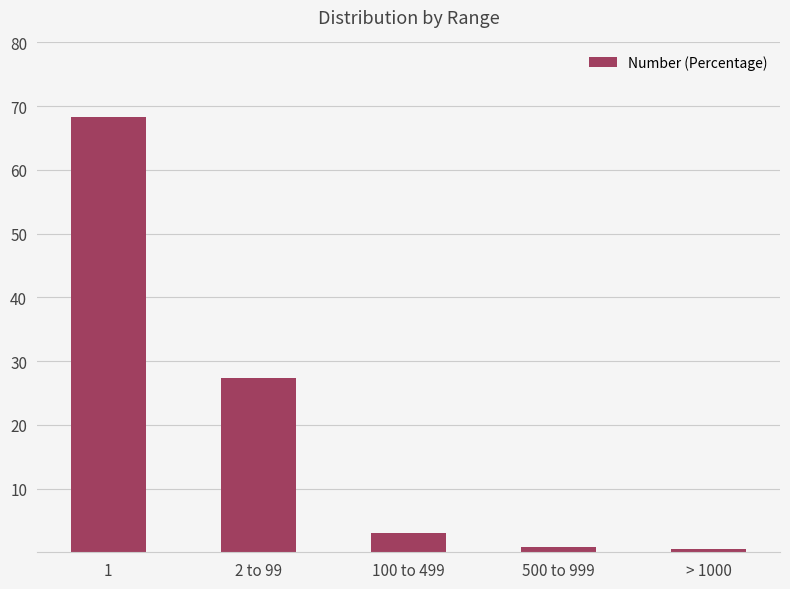

What is the sum of all values?

100.1